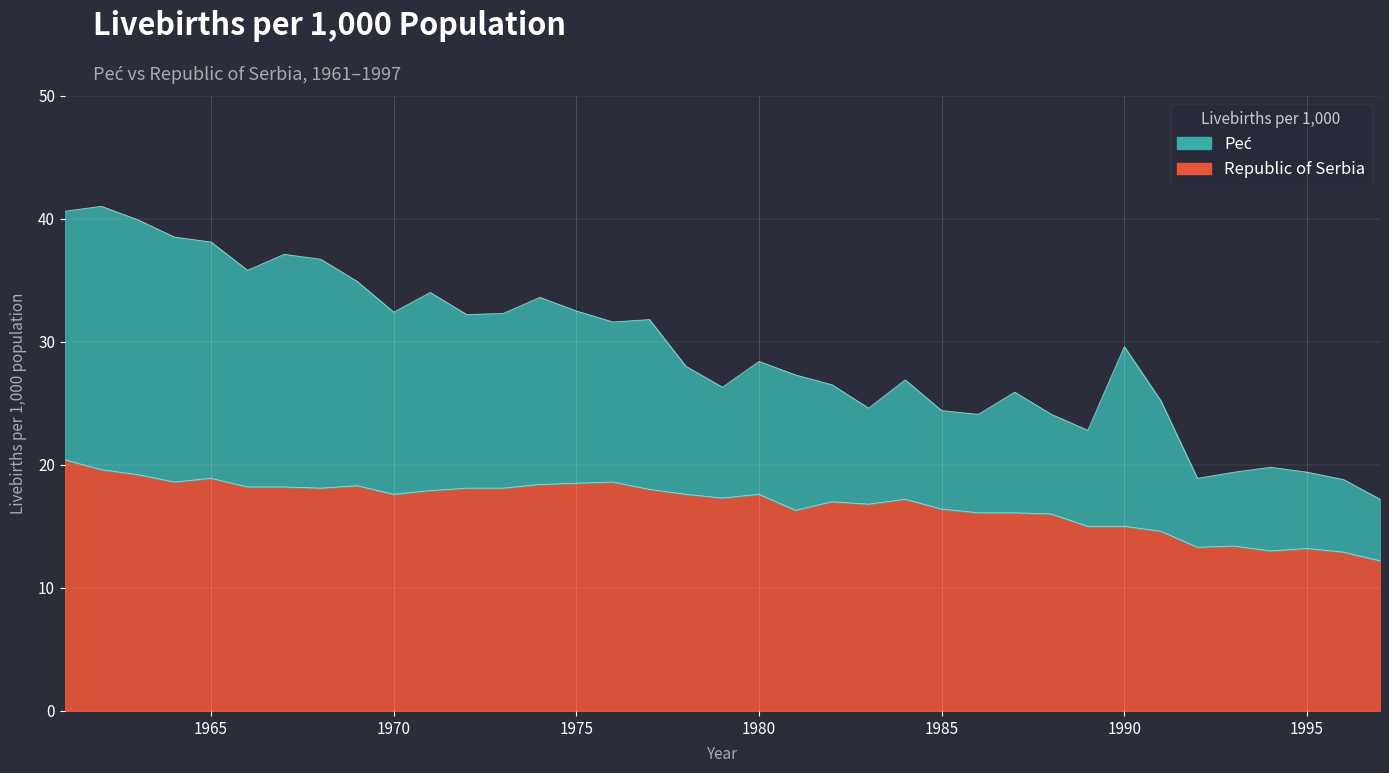

Reading left to right, what are all the values shown in this chart?

Peć: 1961=40.6	1962=41.0	1963=39.9	1964=38.5	1965=38.1	1966=35.8	1967=37.1	1968=36.7	1969=34.9	1970=32.4	1971=34.0	1972=32.2	1973=32.3	1974=33.6	1975=32.5	1976=31.6	1977=31.8	1978=28.0	1979=26.3	1980=28.4	1981=27.3	1982=26.5	1983=24.6	1984=26.9	1985=24.4	1986=24.1	1987=25.9	1988=24.1	1989=22.8	1990=29.6	1991=25.2	1992=18.9	1993=19.4	1994=19.8	1995=19.4	1996=18.8	1997=17.2
Republic of Serbia: 1961=20.4	1962=19.6	1963=19.2	1964=18.6	1965=18.9	1966=18.2	1967=18.2	1968=18.1	1969=18.3	1970=17.6	1971=17.9	1972=18.1	1973=18.1	1974=18.4	1975=18.5	1976=18.6	1977=18.0	1978=17.6	1979=17.3	1980=17.6	1981=16.3	1982=17.0	1983=16.8	1984=17.2	1985=16.4	1986=16.1	1987=16.1	1988=16.0	1989=15.0	1990=15.0	1991=14.6	1992=13.3	1993=13.4	1994=13.0	1995=13.2	1996=12.9	1997=12.2